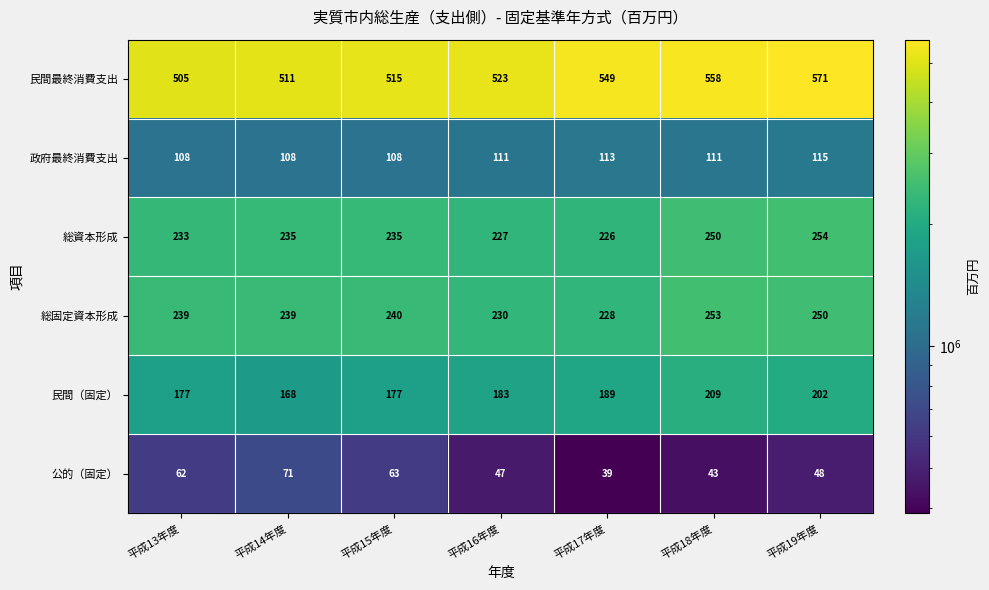

What is the smallest value displayed?

39